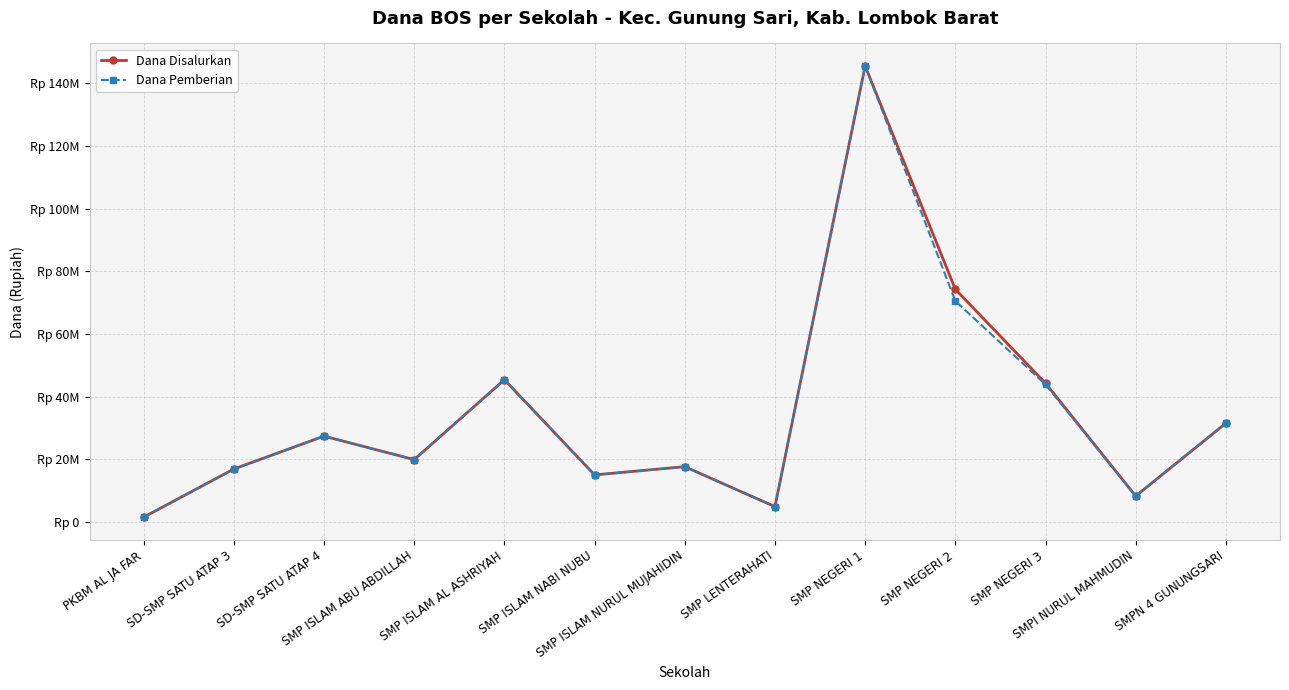

At which label does Dana Disalurkan reach its minimum?

PKBM AL JA FAR